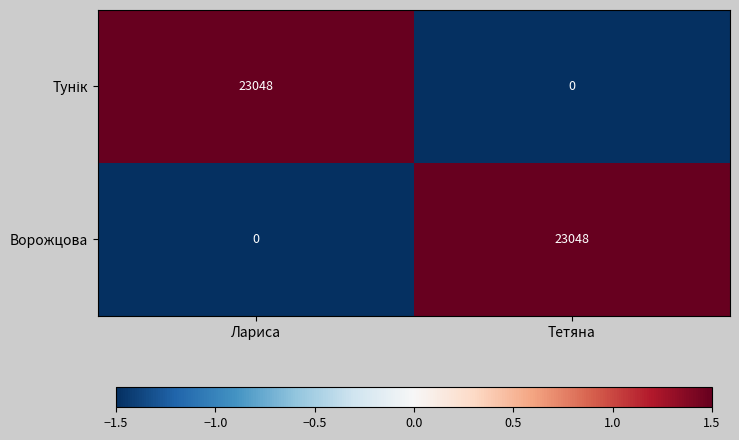

What is the spread (max minus min) of values at Тетяна?

23048